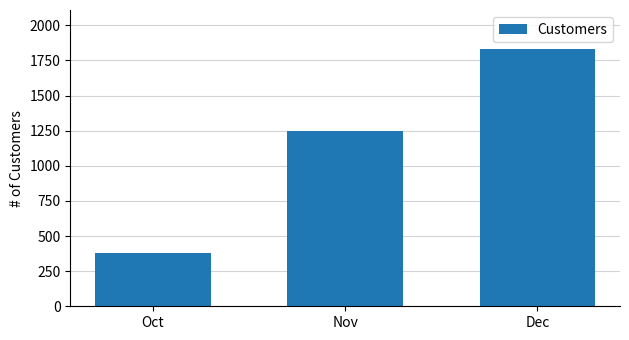

The chart shows a value of 382 at Oct. True or false?

True